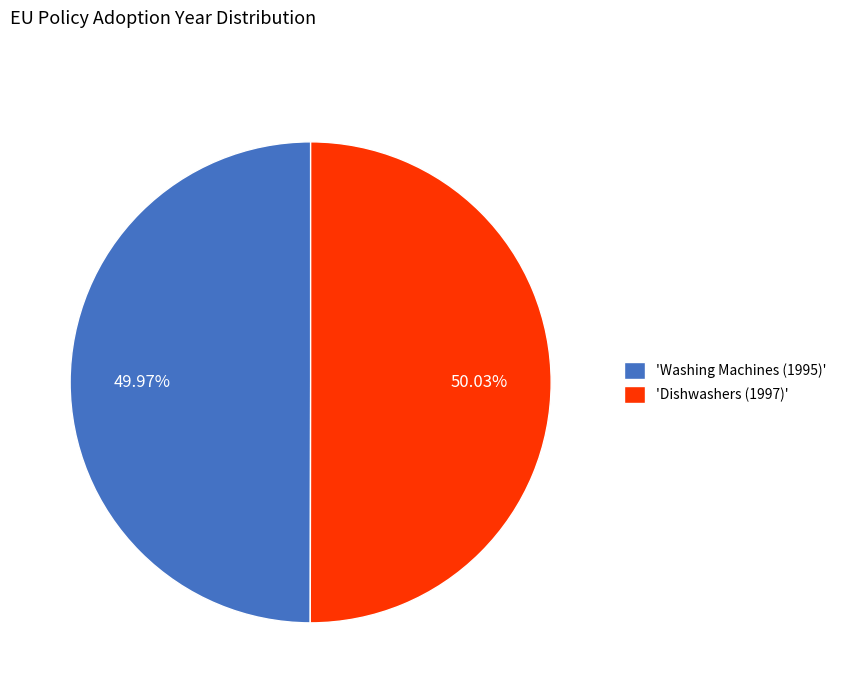

How many segments does this pie chart have?

2